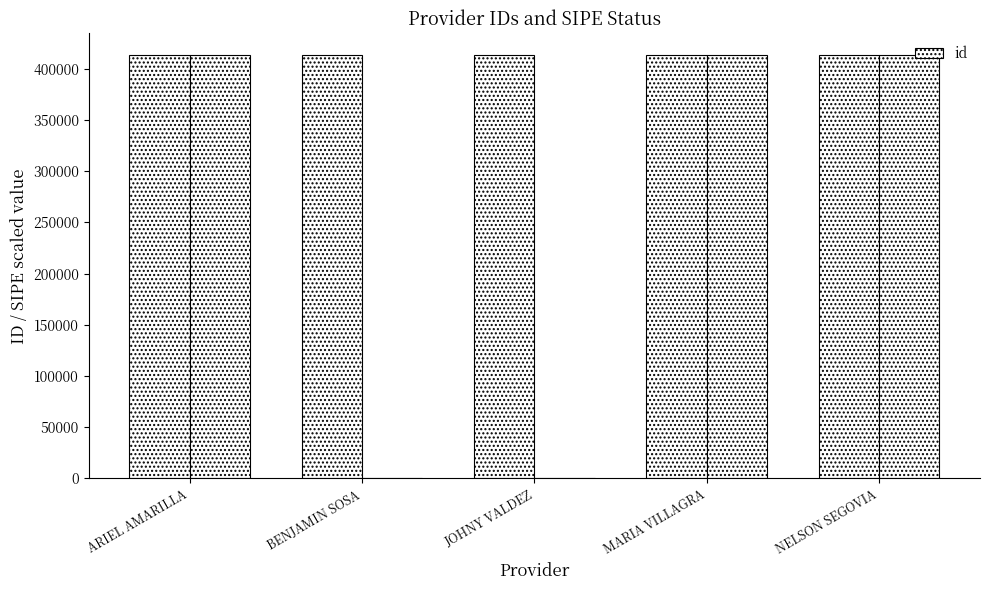

The chart shows a value of 413793 at MARIA VILLAGRA. True or false?

True